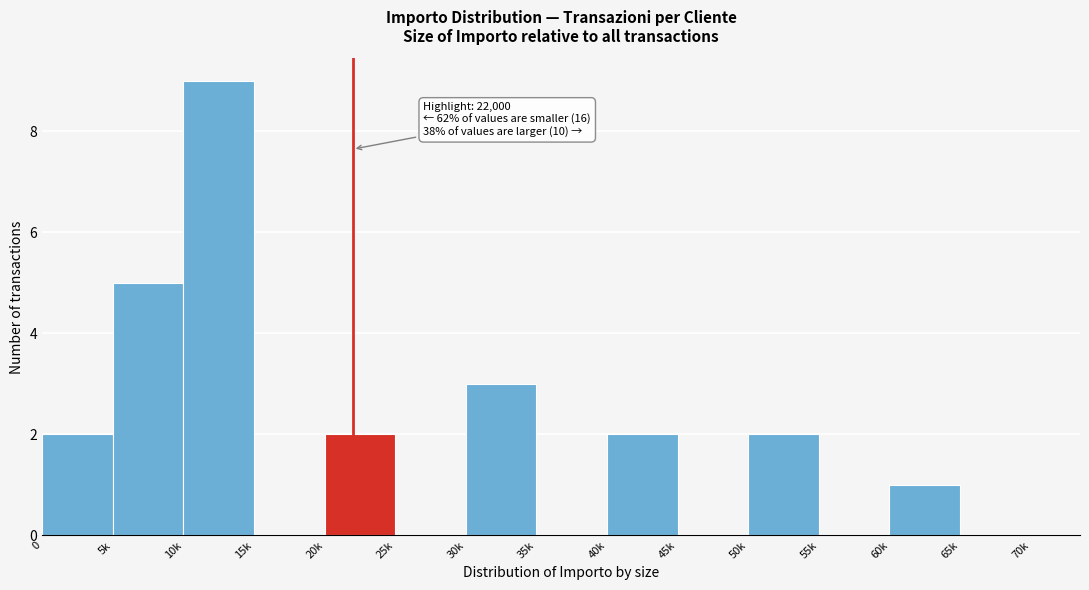

Reading left to right, transcribe all the data shown in this chart.

0=2	5k=5	10k=9	15k=0	20k=2	25k=0	30k=3	35k=0	40k=2	45k=0	50k=2	55k=0	60k=1	65k=0